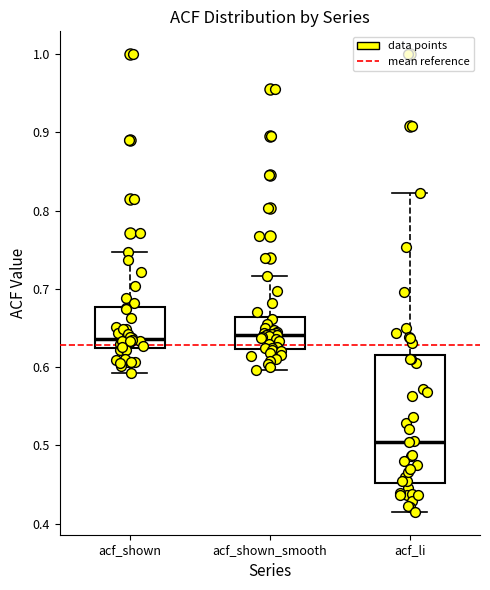

Where does the median line of the box for acf_shown sit on the y-axis? The values are not printed on the chart, so give them approximately, as read against the axis.

0.64